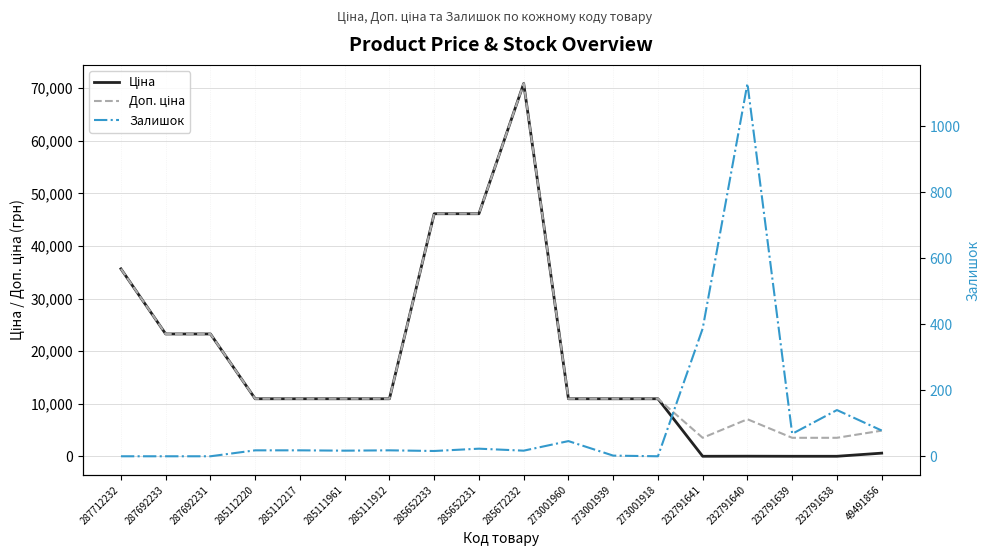

How many distinct data groups are displayed?

3